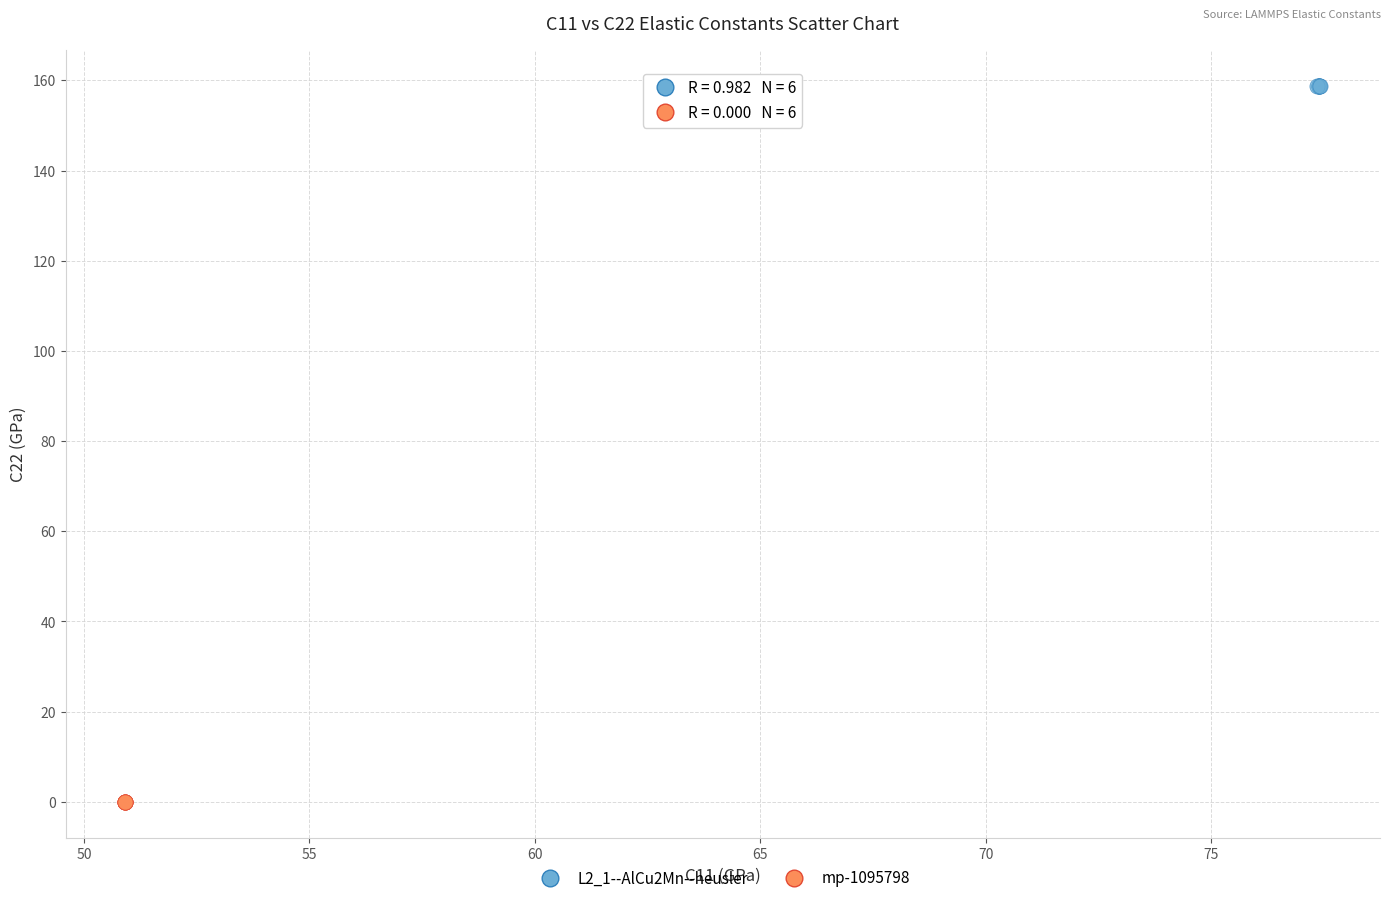

Which series contains the highest Y value?

L2_1--AlCu2Mn--heusler